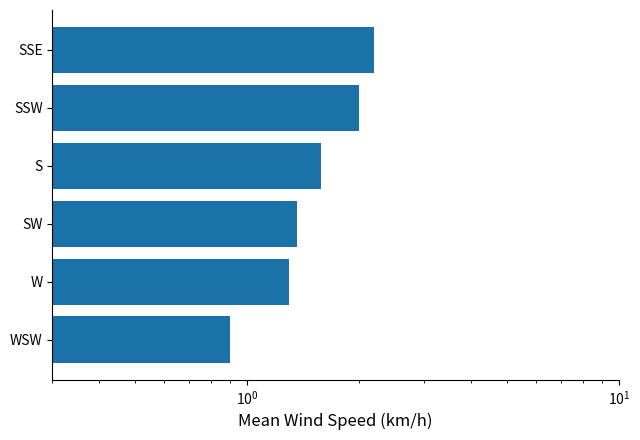

Are the bars grouped side by side (vs. stacked)?

No